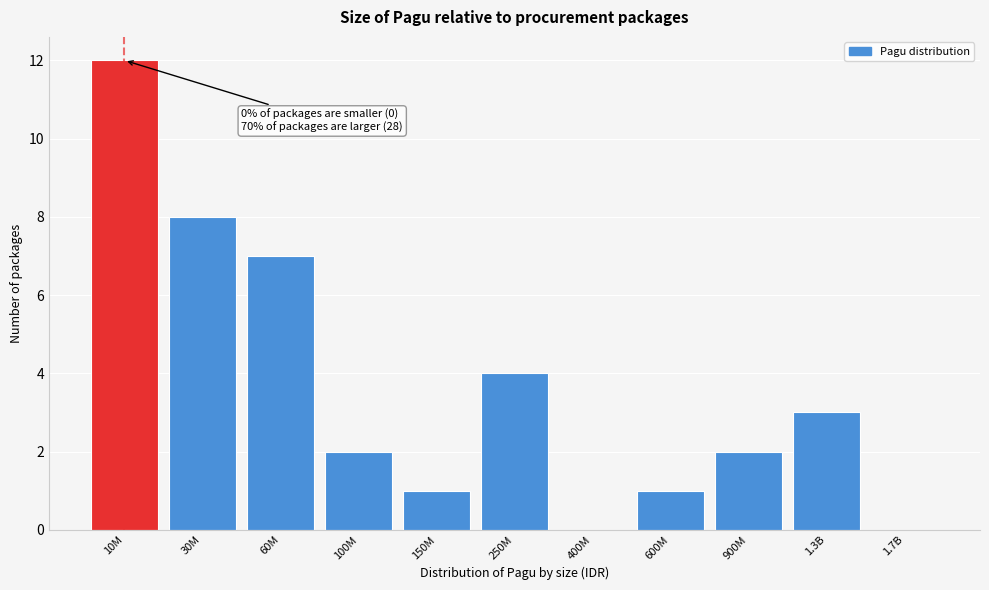

Reading right to left, transcribe all the data shown in this chart.

1.7B=0	1.3B=3	900M=2	600M=1	400M=0	250M=4	150M=1	100M=2	60M=7	30M=8	10M=12